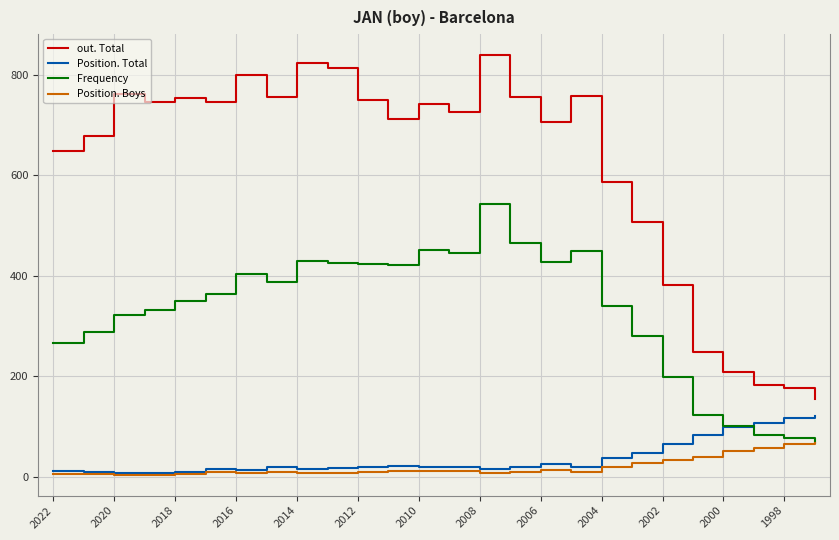

List the series in order of their peak value, highest first.

out. Total, Frequency, Position. Total, Position. Boys